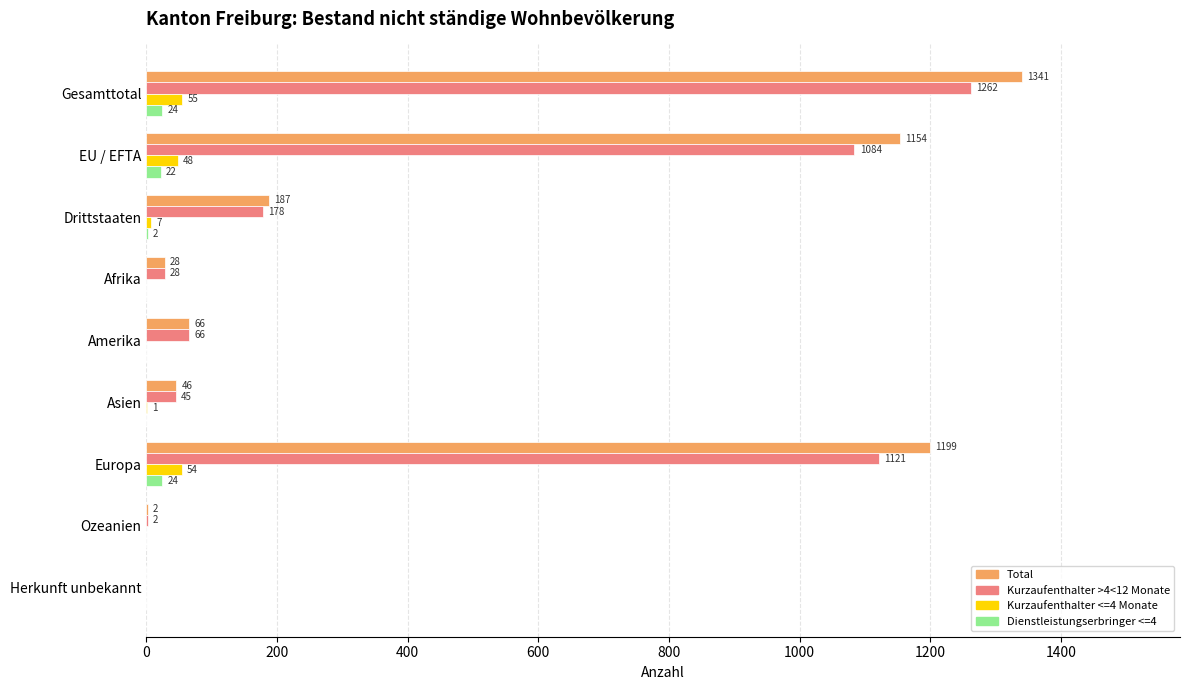

The value of Kurzaufenthalter >4<12 Monate at Asien is 45. True or false?

True